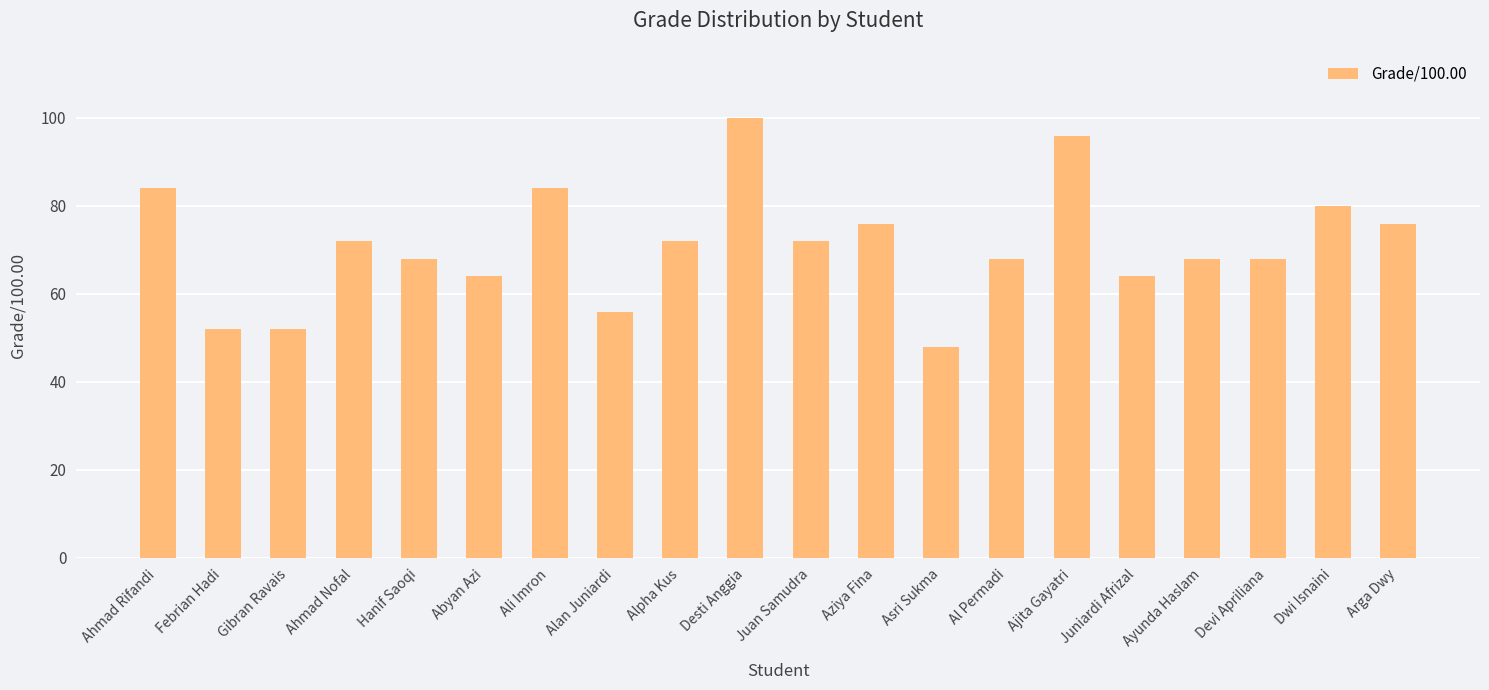

What is the difference between the second highest and minimum values?

48